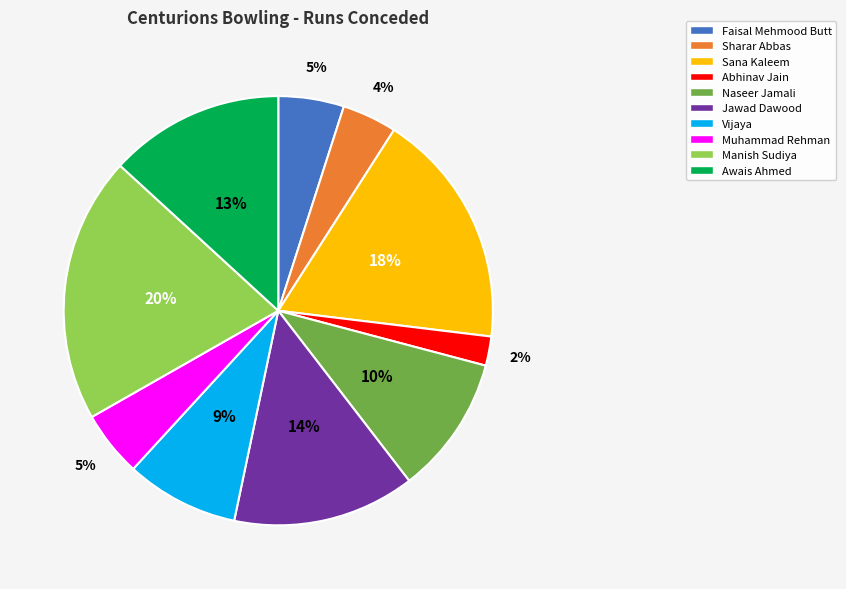

To the nearest percent, what portion does Awais Ahmed represent?

13%